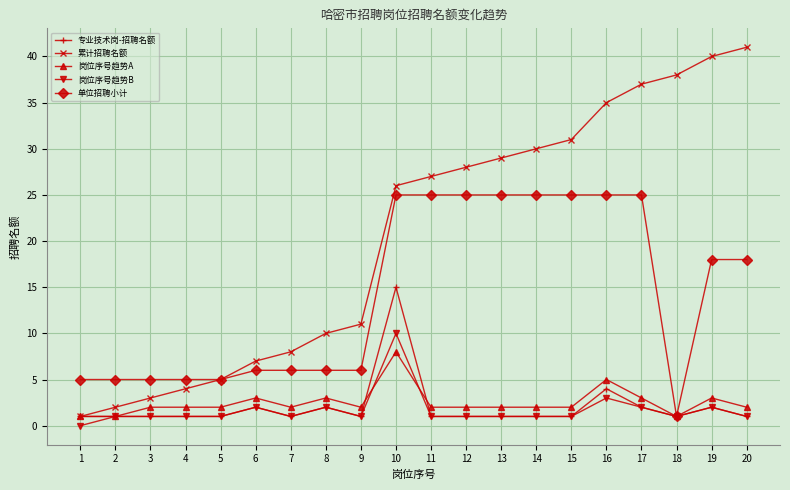

What is the value of the 岗位序号趋势A point at the 4th from the left?

2